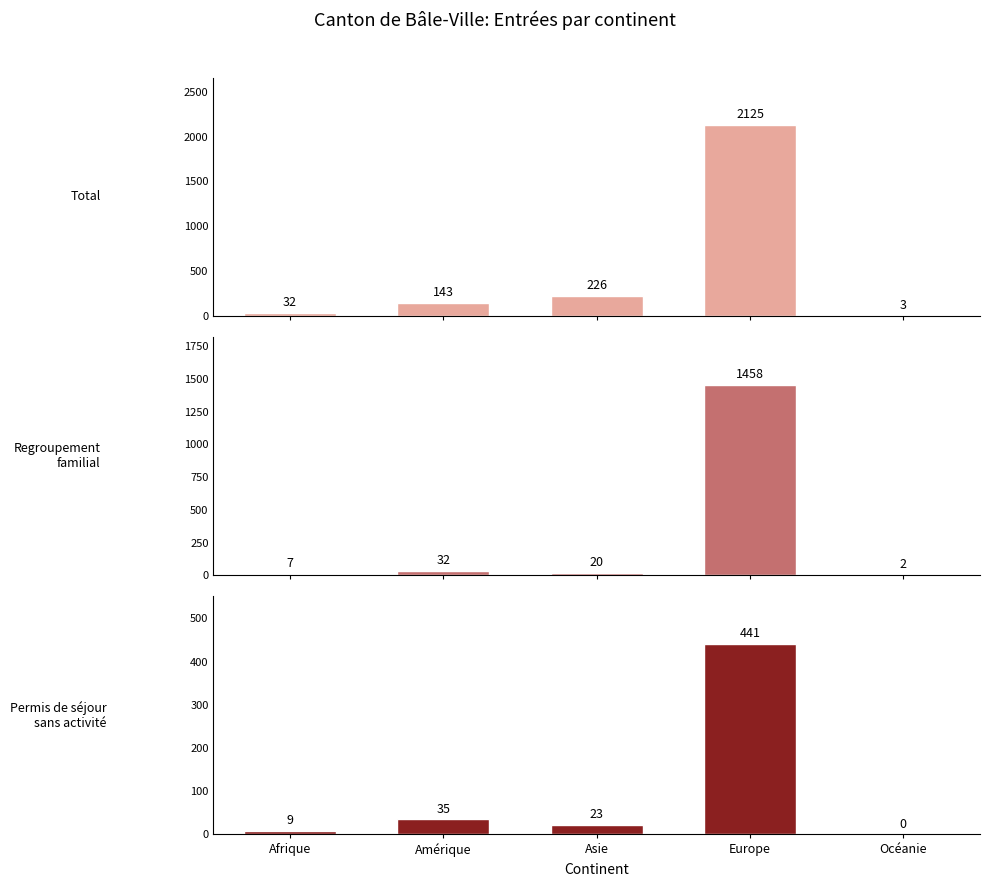

What is the lowest value of the Total series?

3